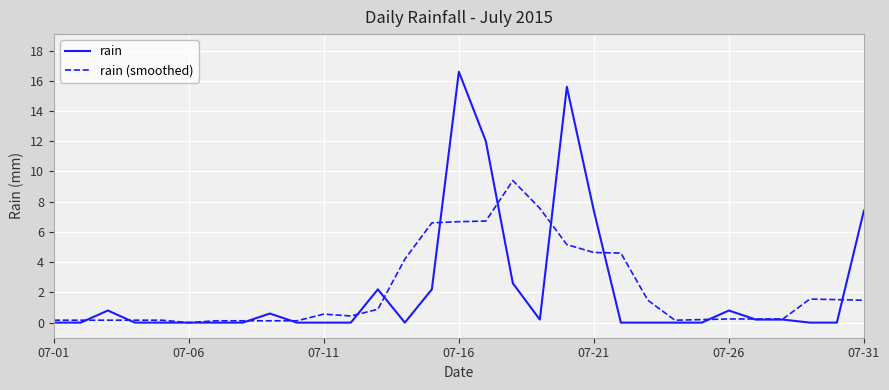

How many values in rain (smoothed) are above zero?

30